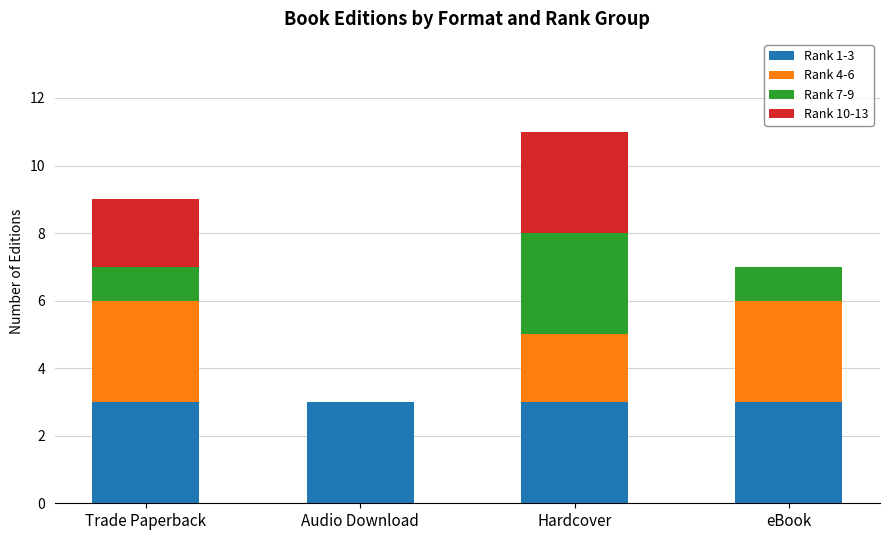

At which category is the sum across all series the highest?

Hardcover